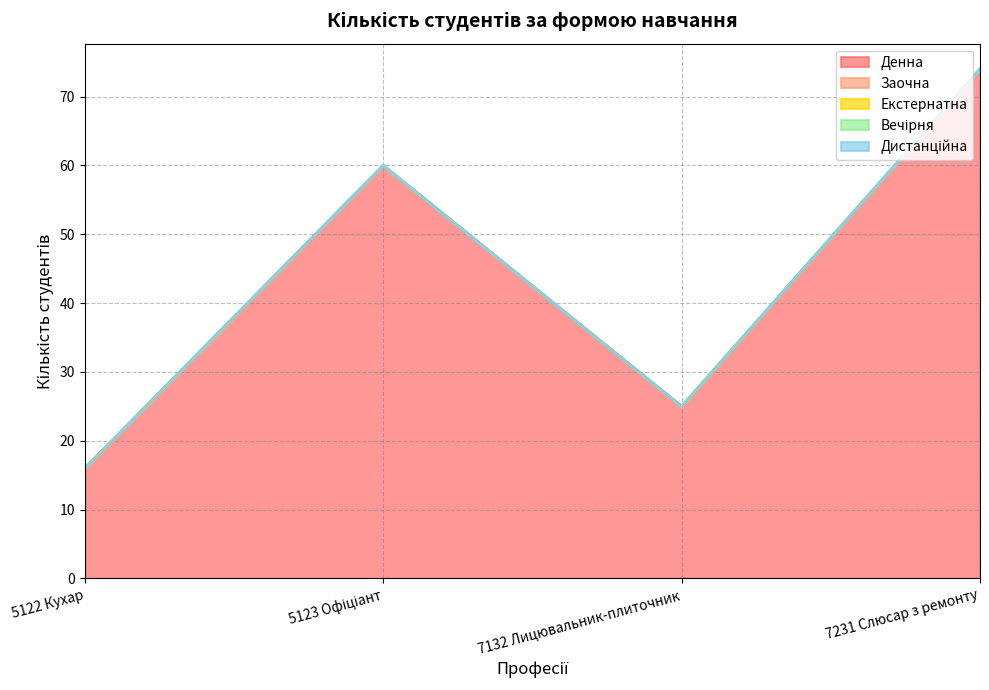

Where is Дистанційна nearest to the value 0?

5122 Кухар